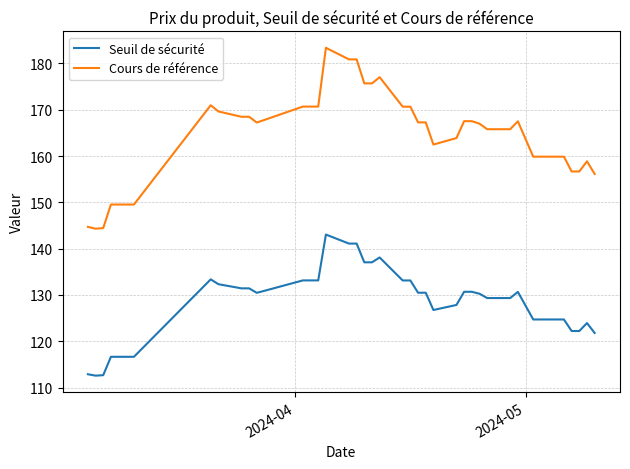

What is the maximum value for Seuil de sécurité?

143.0